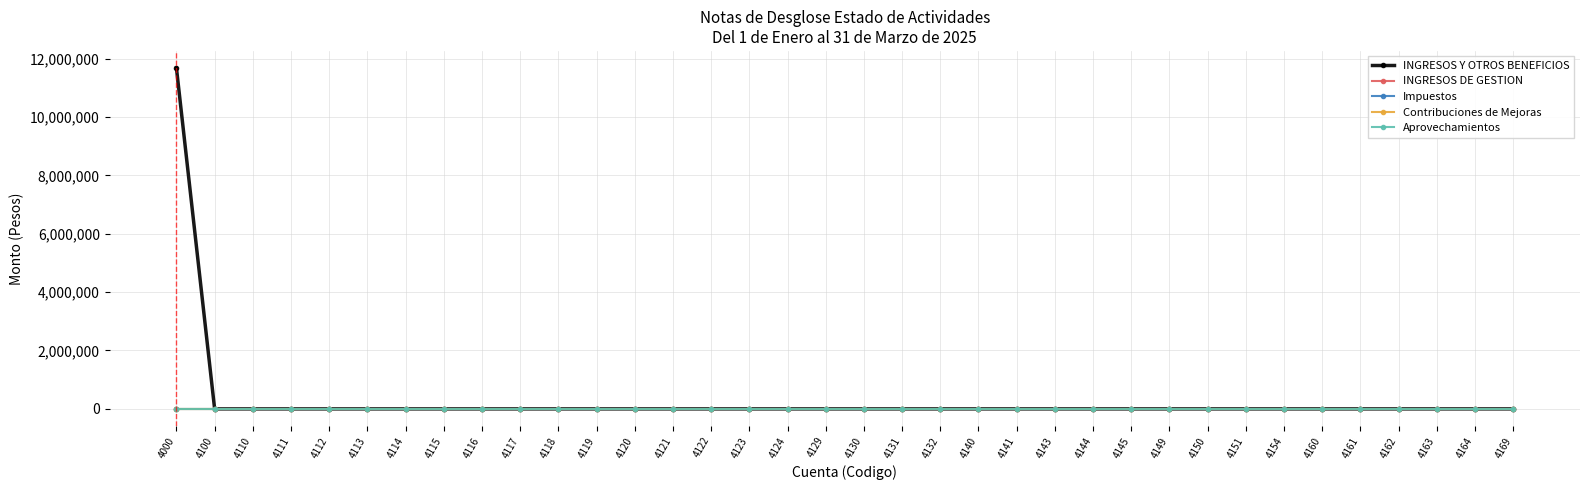

Does the chart have visible grid lines?

Yes